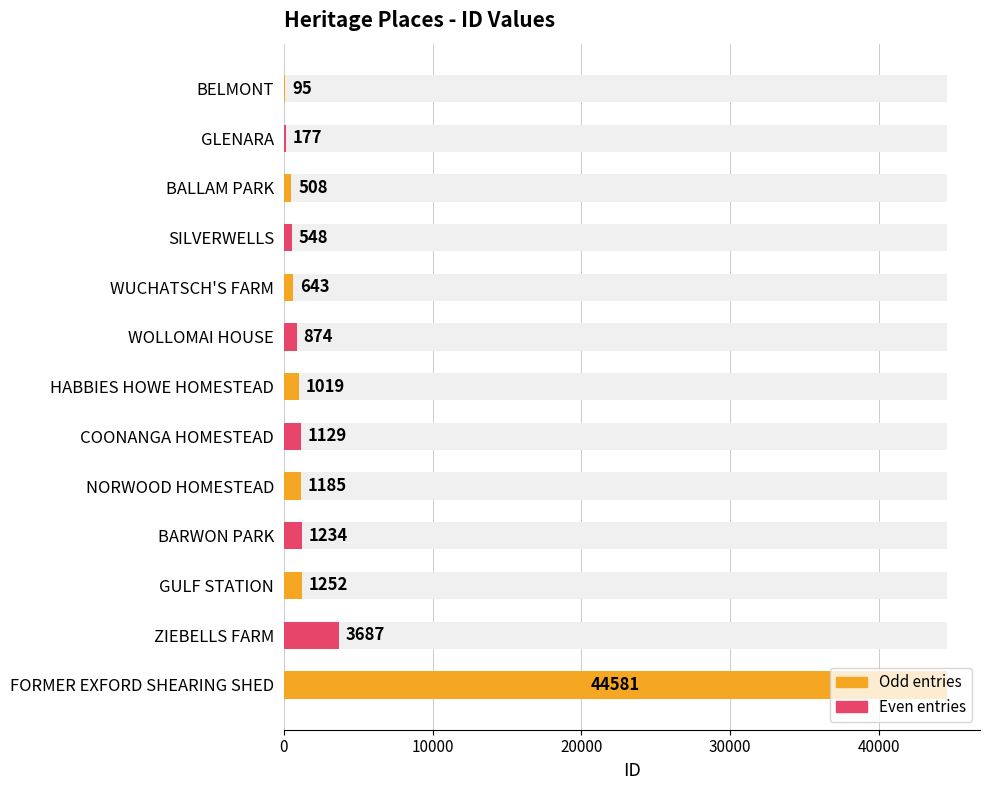

What position from the right is BARWON PARK?

4